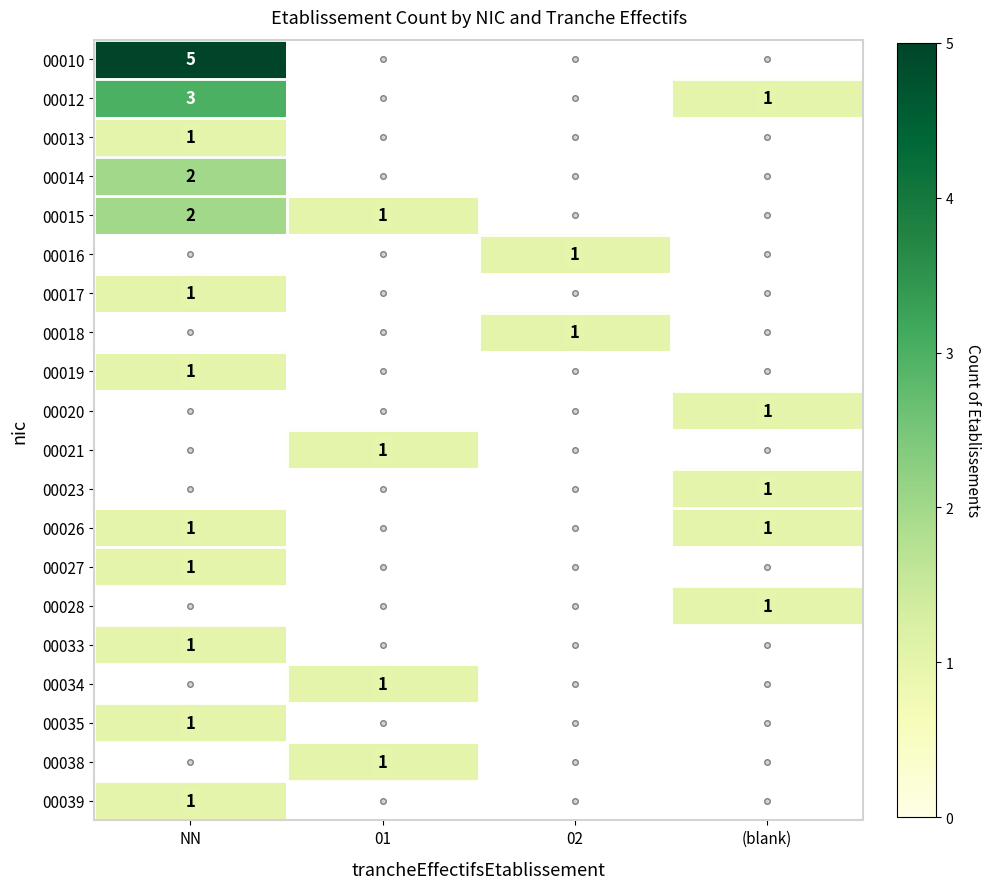

The value of 00017 at NN is 2. True or false?

False